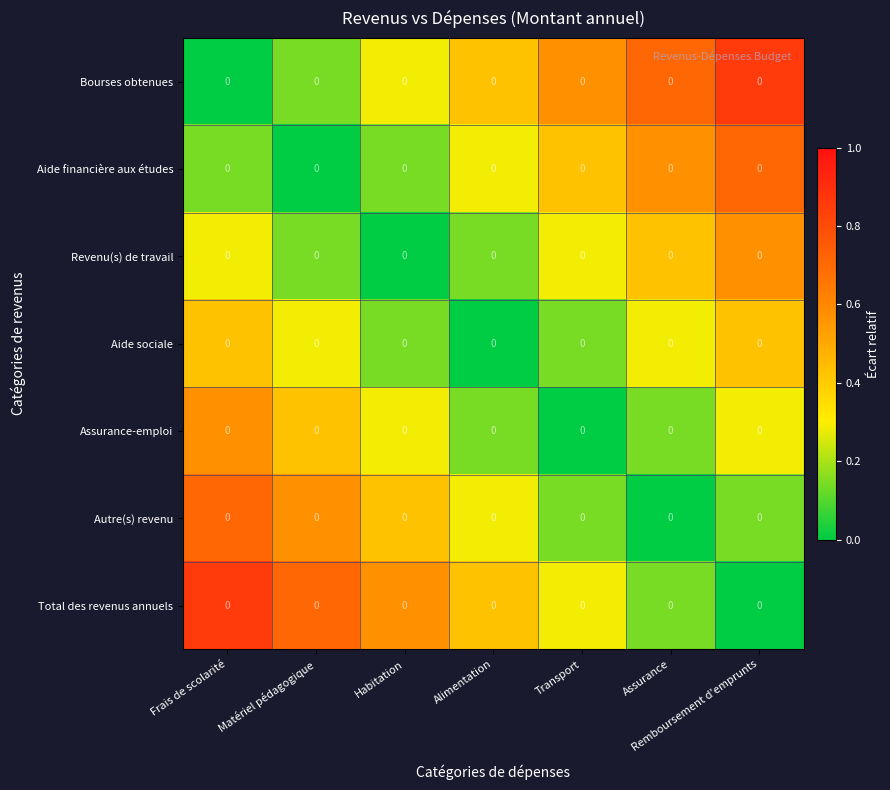

Which label corresponds to the smallest value in the chart?

Frais de scolarité